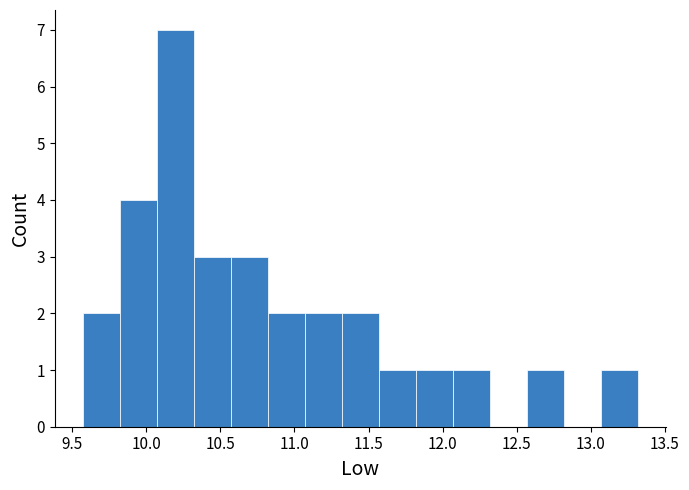

Reading left to right, list every bar in this chart as the range it spans on the x-axis followed by its height. Neither the bar edges nor the heights are printed on the chart, so give them approximately, as read against the axes.

9.57 to 9.82: 2
9.82 to 10.07: 4
10.07 to 10.32: 7
10.32 to 10.57: 3
10.57 to 10.82: 3
10.82 to 11.07: 2
11.07 to 11.32: 2
11.32 to 11.57: 2
11.57 to 11.82: 1
11.82 to 12.07: 1
12.07 to 12.32: 1
12.32 to 12.57: 0
12.57 to 12.82: 1
12.82 to 13.07: 0
13.07 to 13.32: 1